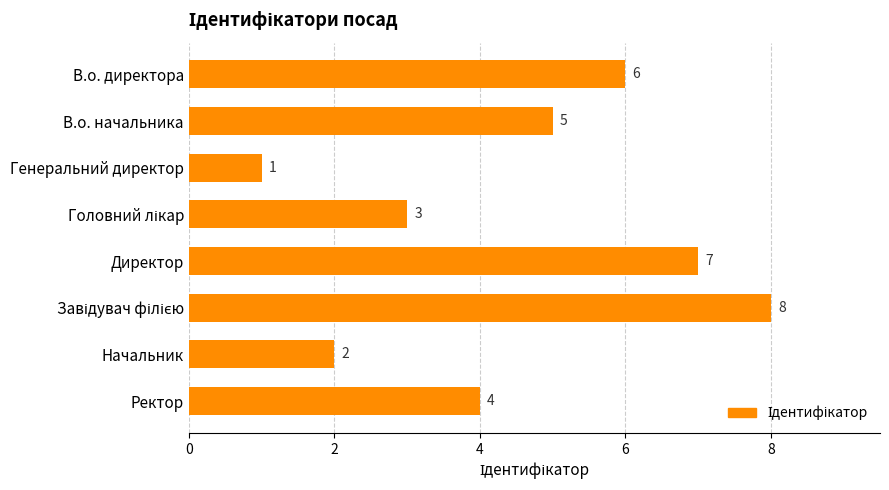

What is the smallest value displayed?

1